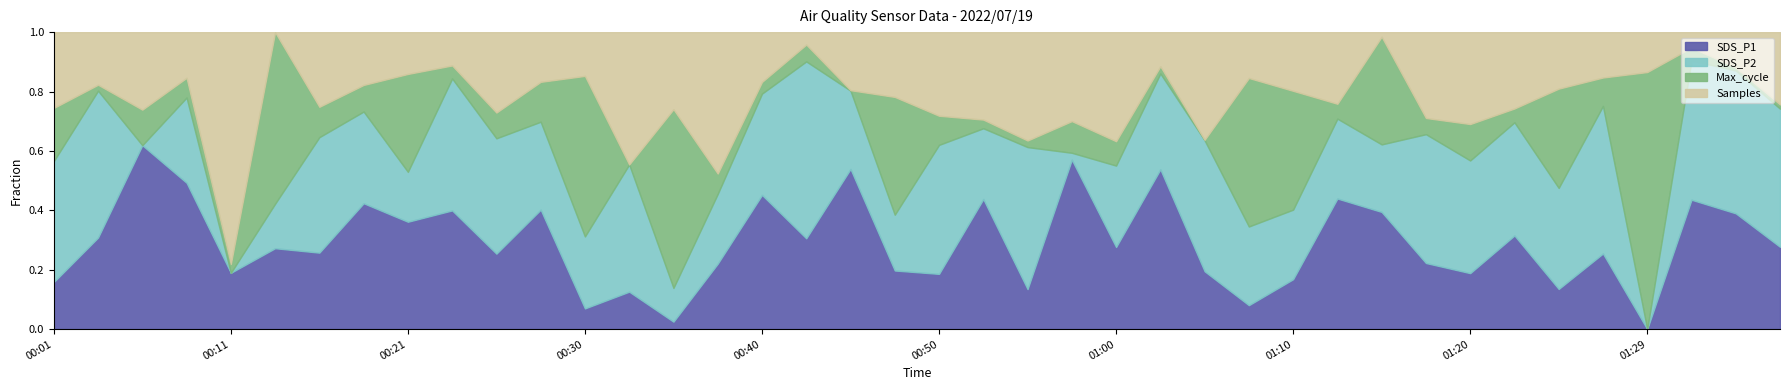

What is the total value across all series at 01:00?

1.0